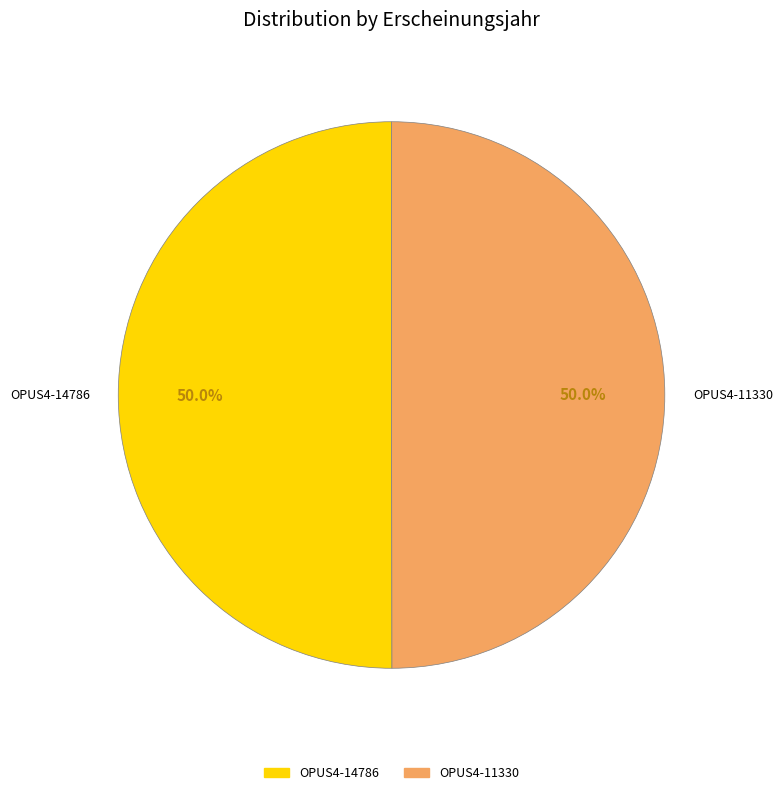

True or false: OPUS4-14786 accounts for 50% of the total.

True